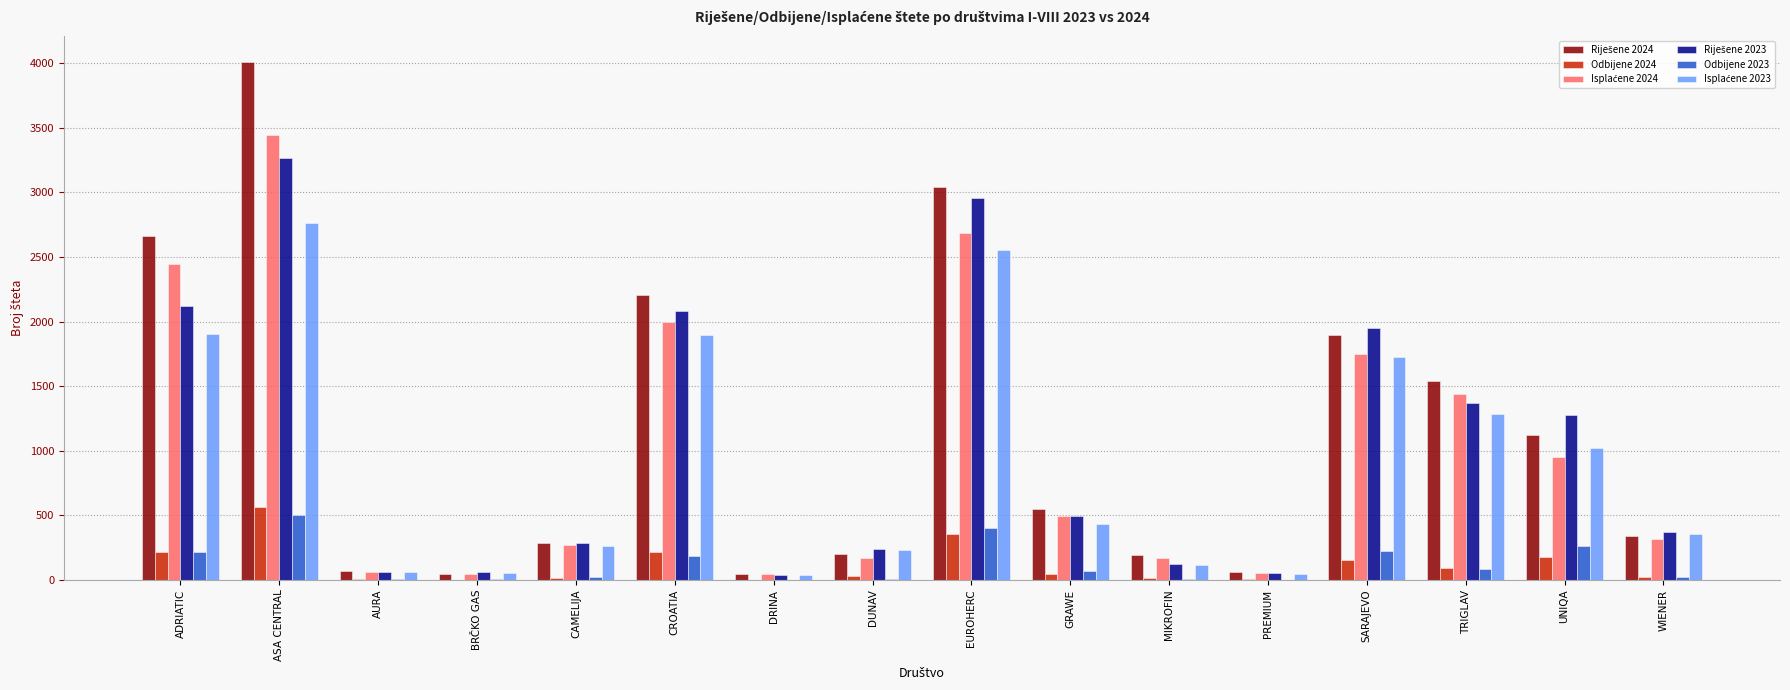

Does the chart contain stacked bars?

No